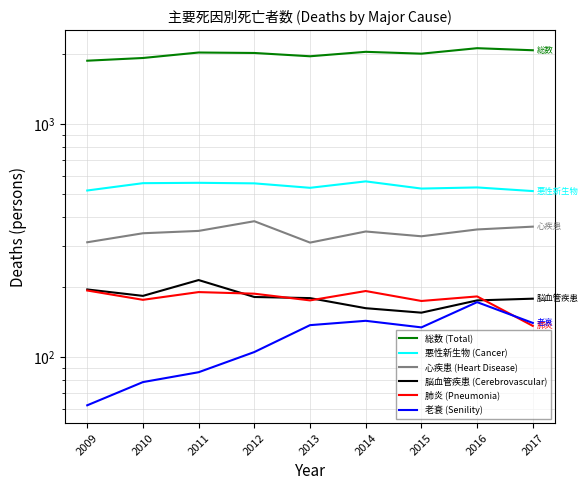

At which category does 総数 (Total) reach its first local peak?

2011